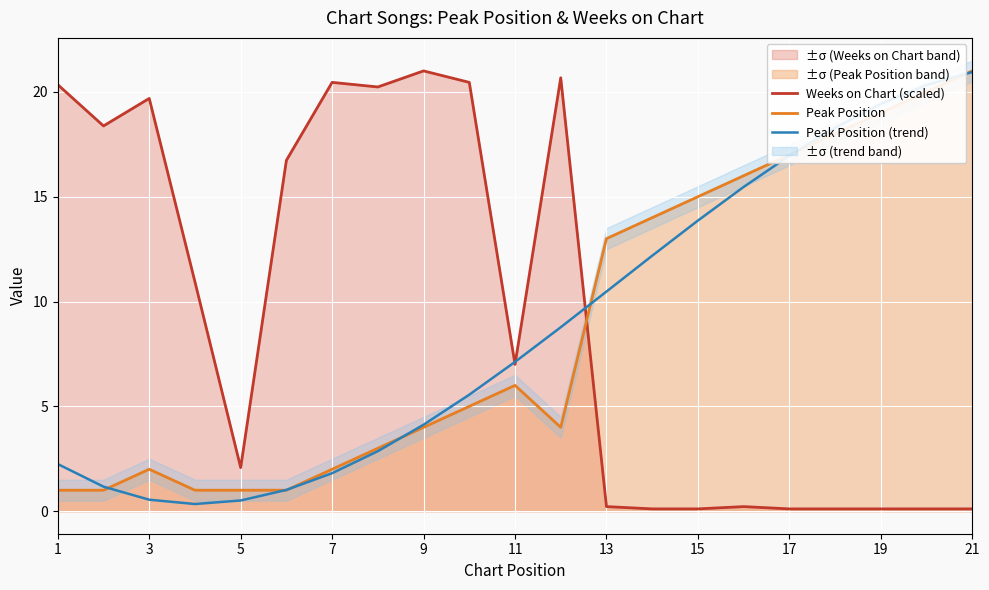

At which label is Peak Position (trend) closest to 10?

13